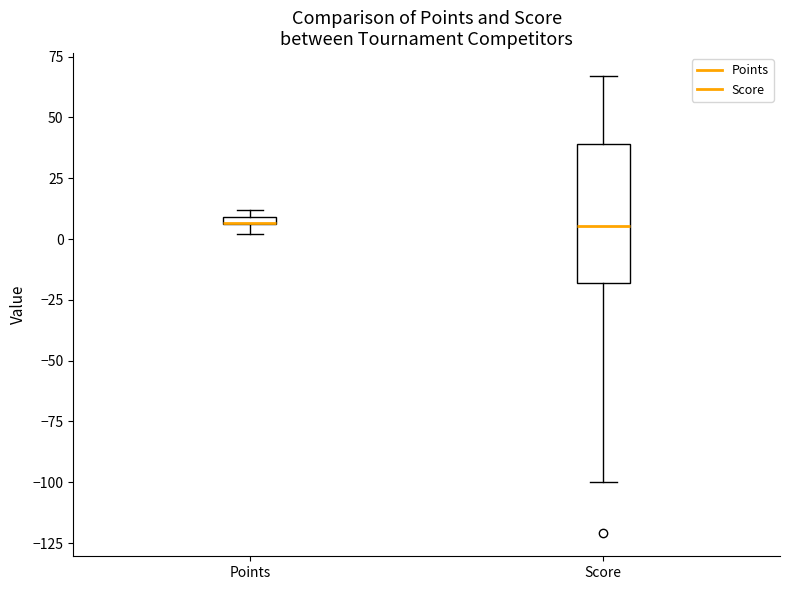

Comparing the boxes themselves (not the whiskers), which one is the tallest?

Score